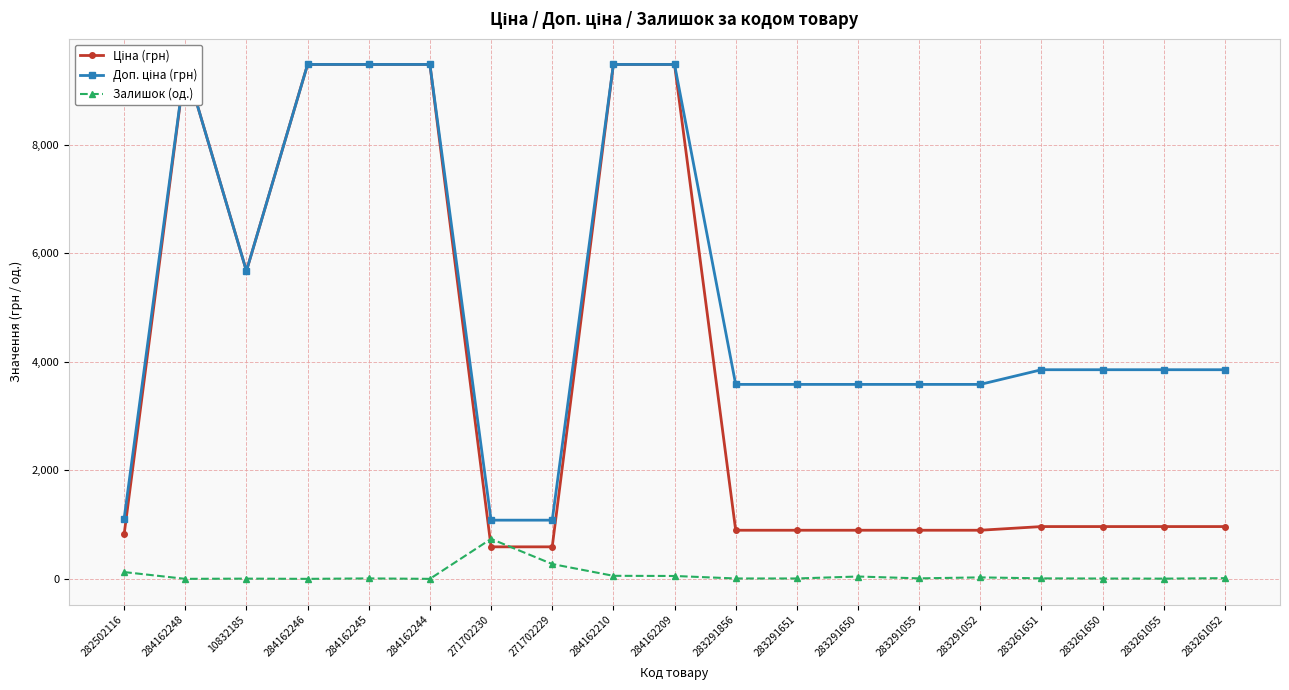

What is the highest value of the Ціна (грн) series?

9480.1